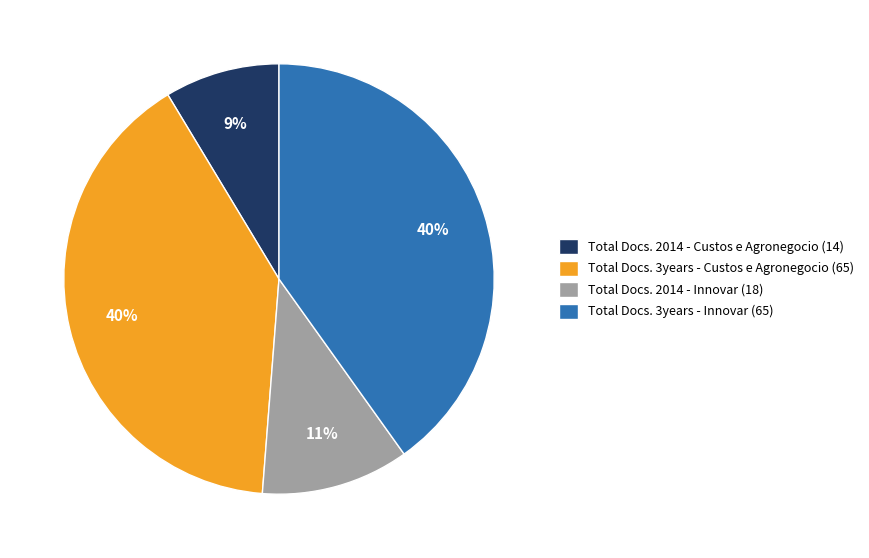

Combined, do Total Docs. 3years - Innovar (65) and Total Docs. 3years - Custos e Agronegocio (65) account for over 50%?

Yes